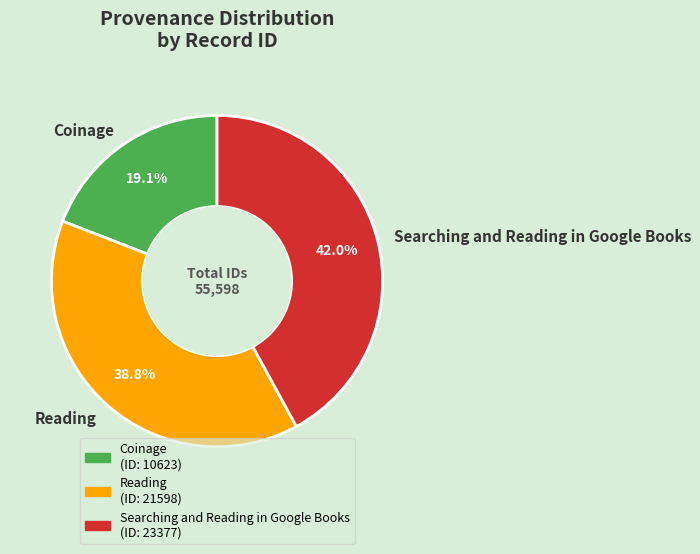

True or false: Reading accounts for 48% of the total.

False